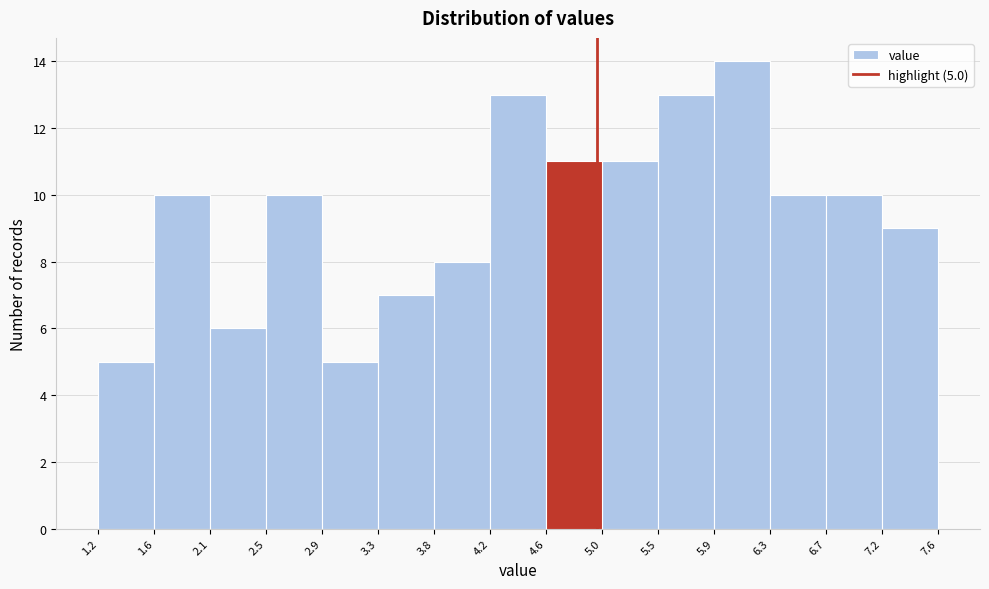

Which range on the x-axis has the tallest bar?

5.9 to 6.3